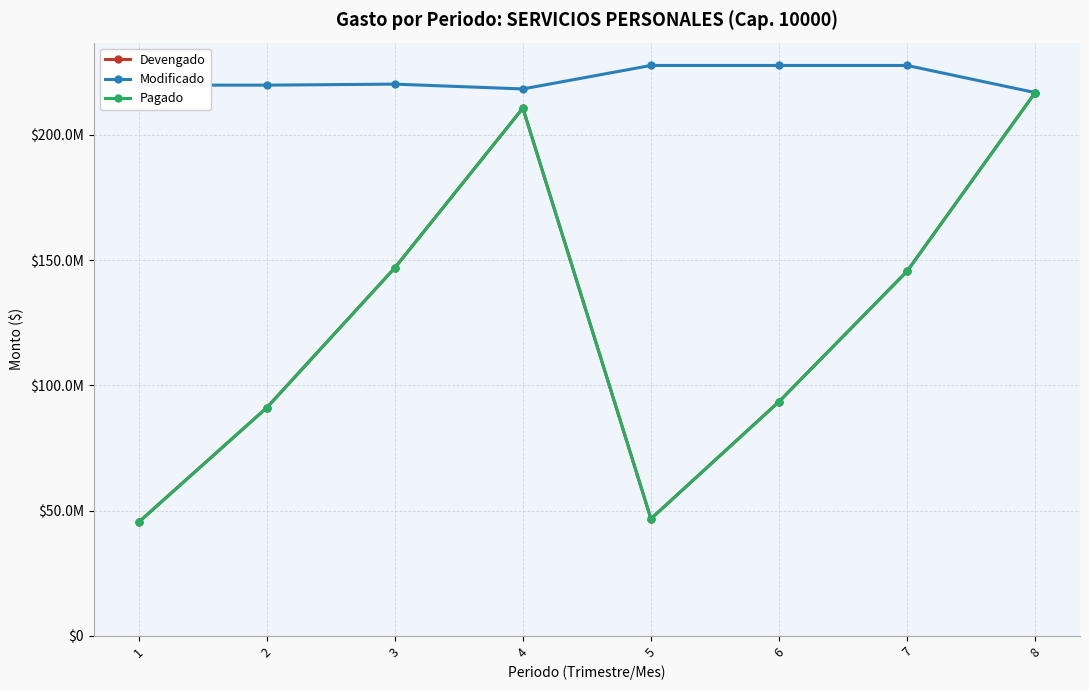

What are all the series names shown in the legend?

Devengado, Modificado, Pagado